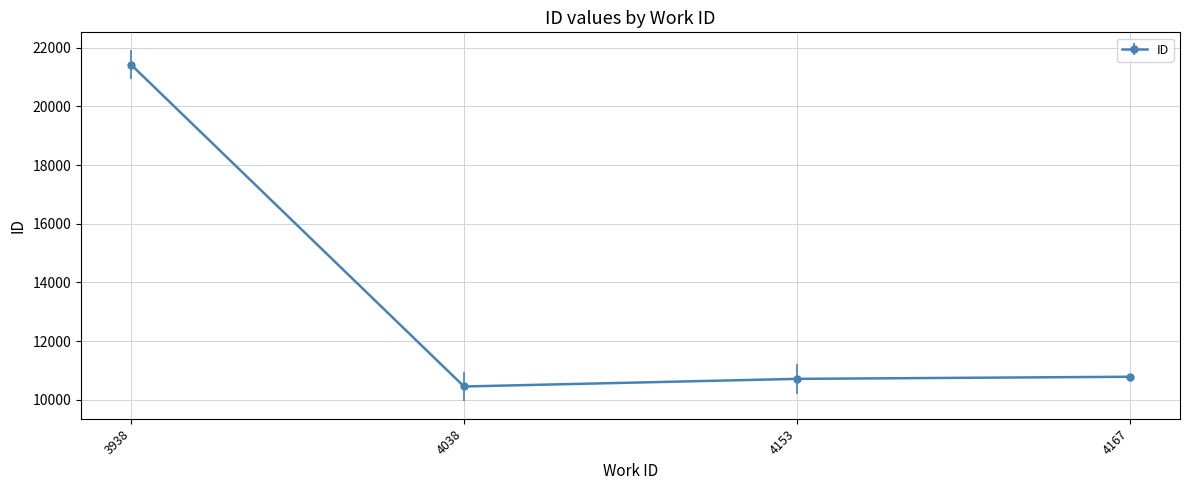

How many lines are shown in the chart?

1